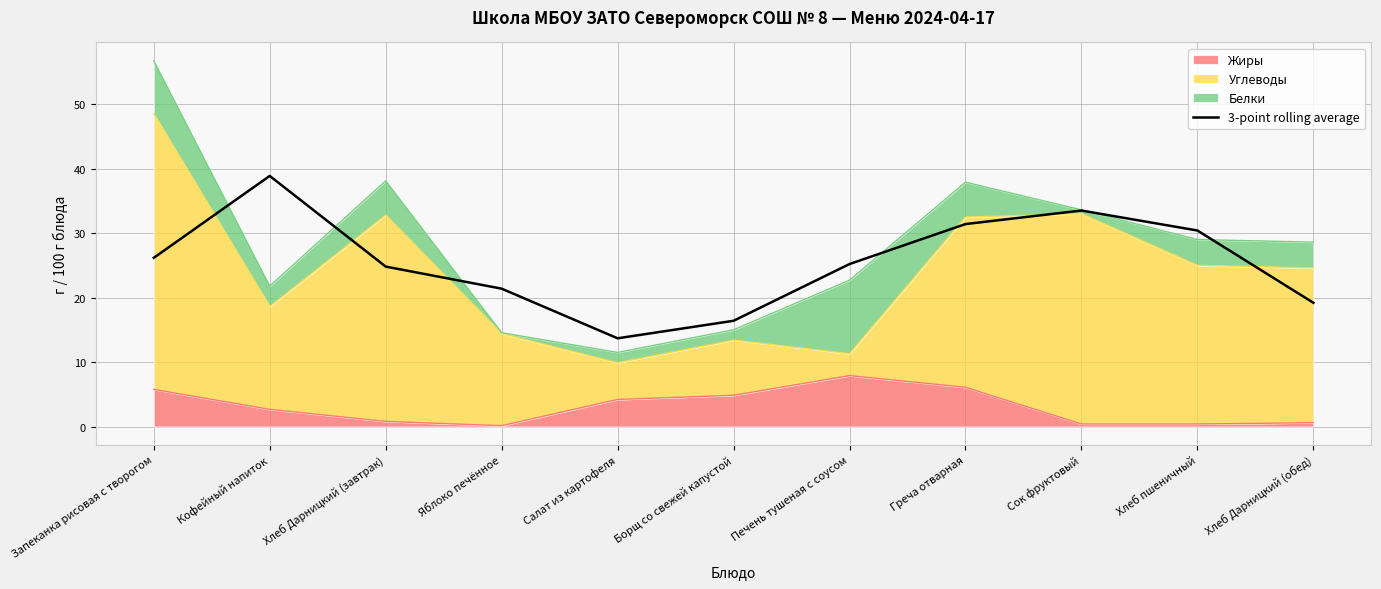

What is the average value?

25.5